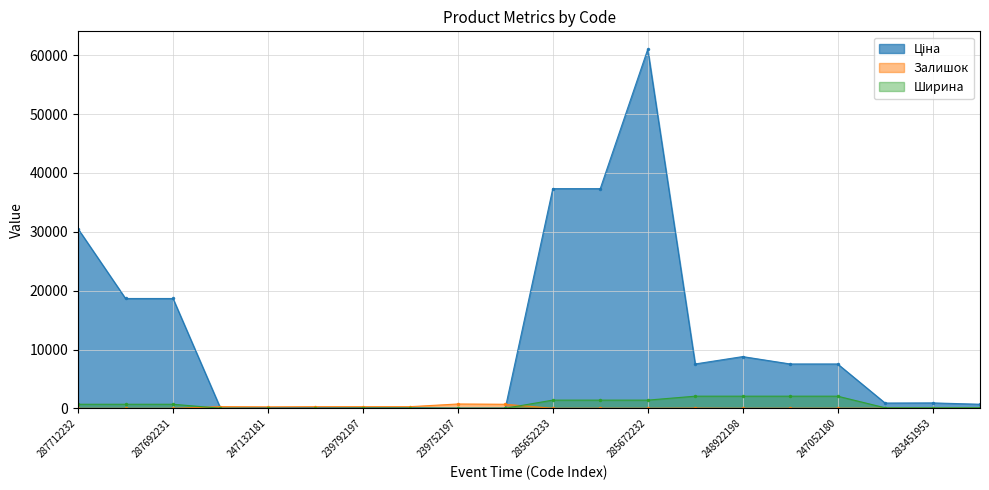

Reading left to right, extract all data points from this chart.

Ціна: 30512.3	18671.5	18671.5	32.0	113.3	113.3	113.3	113.3	56.7	56.7	37343.0	37343.0	61024.7	7545.9	8797.6	7545.9	7545.9	904.3	928.3	700.4
Залишок: 0.0	0.0	0.0	299.0	260.0	290.0	289.0	290.0	745.0	698.0	11.0	21.0	16.0	42.0	11.0	19.0	21.0	24.0	2.0	8.0
Ширина: 697.0	697.0	697.0	23.0	0.0	0.0	44.0	44.0	22.0	22.0	1400.0	1400.0	1400.0	2070.0	2070.0	2070.0	2070.0	100.0	100.0	115.0